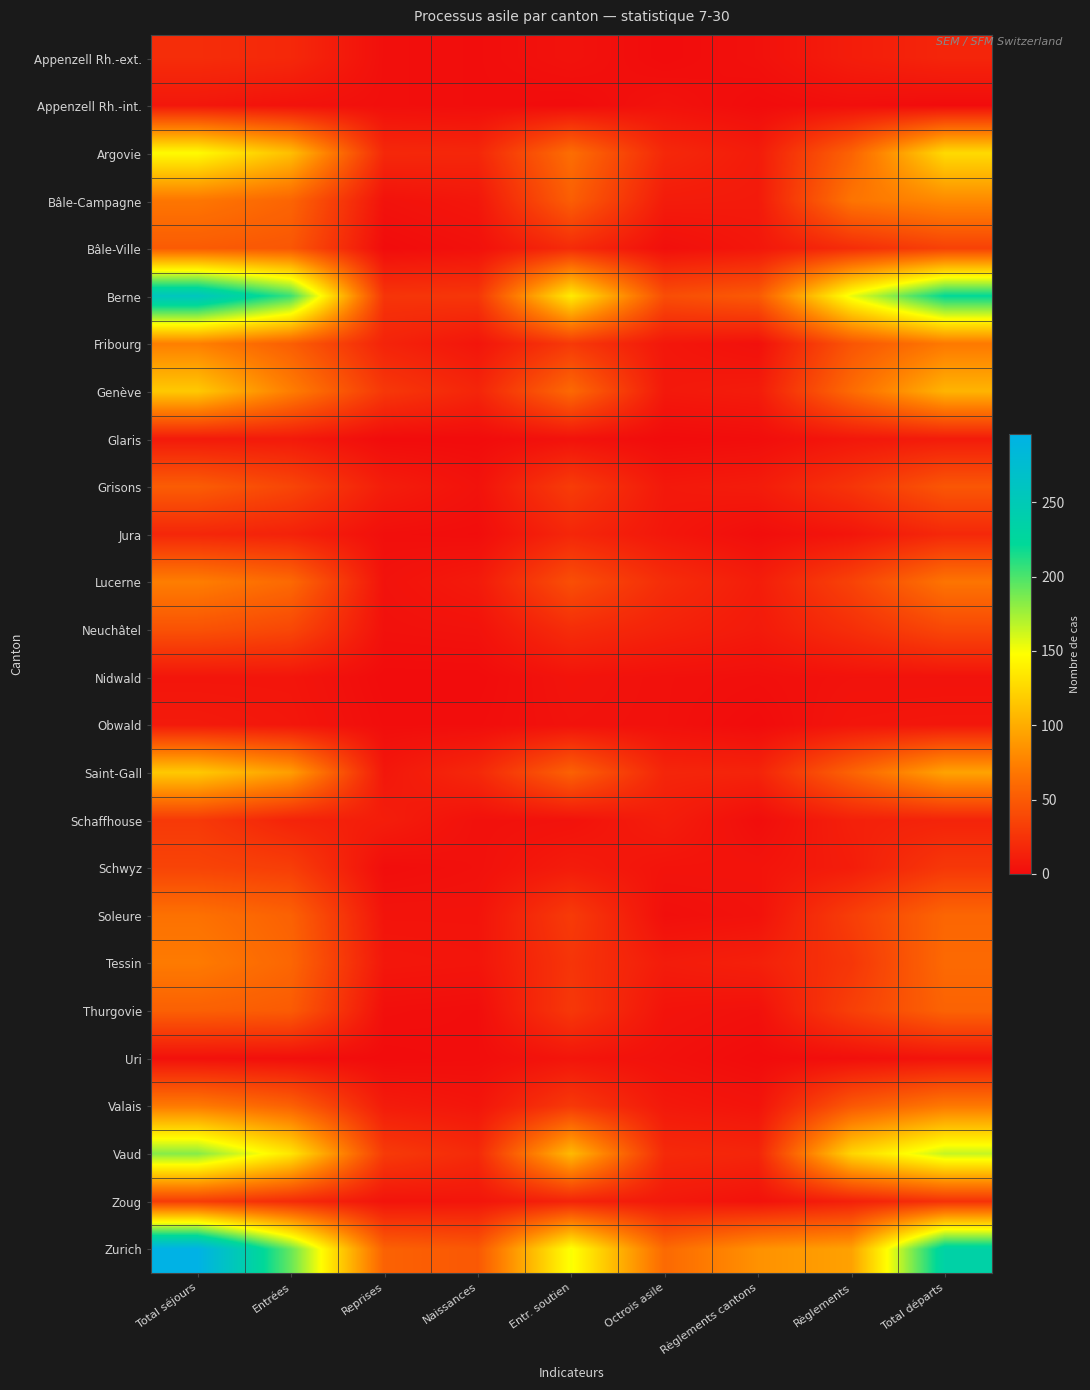

Reading left to right, list all the values displayed in this chart.

Appenzell Rh.-ext.: Total séjours=21	Entrées=18	Reprises=2	Naissances=1	Entr. soutien=4	Octrois asile=0	Règlements cantons=3	Règlements=11	Total départs=16
Appenzell Rh.-int.: Total séjours=7	Entrées=4	Reprises=2	Naissances=1	Entr. soutien=0	Octrois asile=4	Règlements cantons=0	Règlements=2	Total départs=0
Argovie: Total séjours=146	Entrées=111	Reprises=18	Naissances=17	Entr. soutien=63	Octrois asile=18	Règlements cantons=10	Règlements=56	Total départs=127
Bâle-Campagne: Total séjours=68	Entrées=57	Reprises=4	Naissances=7	Entr. soutien=53	Octrois asile=10	Règlements cantons=9	Règlements=67	Total départs=80
Bâle-Ville: Total séjours=51	Entrées=48	Reprises=0	Naissances=3	Entr. soutien=20	Octrois asile=2	Règlements cantons=7	Règlements=21	Total départs=34
Berne: Total séjours=258	Entrées=205	Reprises=26	Naissances=27	Entr. soutien=137	Octrois asile=42	Règlements cantons=50	Règlements=154	Total départs=222
Fribourg: Total séjours=74	Entrées=53	Reprises=15	Naissances=6	Entr. soutien=29	Octrois asile=7	Règlements cantons=3	Règlements=47	Total départs=70
Genève: Total séjours=117	Entrées=73	Reprises=28	Naissances=16	Entr. soutien=60	Octrois asile=8	Règlements cantons=10	Règlements=61	Total départs=105
Glaris: Total séjours=9	Entrées=9	Reprises=0	Naissances=0	Entr. soutien=4	Octrois asile=0	Règlements cantons=1	Règlements=7	Total départs=10
Grisons: Total séjours=52	Entrées=37	Reprises=11	Naissances=4	Entr. soutien=31	Octrois asile=8	Règlements cantons=10	Règlements=26	Total départs=48
Jura: Total séjours=17	Entrées=14	Reprises=2	Naissances=1	Entr. soutien=17	Octrois asile=7	Règlements cantons=1	Règlements=6	Total départs=18
Lucerne: Total séjours=73	Entrées=60	Reprises=4	Naissances=9	Entr. soutien=43	Octrois asile=21	Règlements cantons=11	Règlements=35	Total départs=67
Neuchâtel: Total séjours=45	Entrées=38	Reprises=3	Naissances=4	Entr. soutien=21	Octrois asile=14	Règlements cantons=9	Règlements=22	Total départs=38
Nidwald: Total séjours=6	Entrées=6	Reprises=0	Naissances=0	Entr. soutien=5	Octrois asile=3	Règlements cantons=2	Règlements=4	Total départs=4
Obwald: Total séjours=9	Entrées=7	Reprises=1	Naissances=1	Entr. soutien=4	Octrois asile=3	Règlements cantons=0	Règlements=6	Total départs=7
Saint-Gall: Total séjours=117	Entrées=92	Reprises=7	Naissances=18	Entr. soutien=55	Octrois asile=16	Règlements cantons=15	Règlements=56	Total départs=95
Schaffhouse: Total séjours=29	Entrées=15	Reprises=11	Naissances=3	Entr. soutien=4	Octrois asile=11	Règlements cantons=1	Règlements=13	Total départs=15
Schwyz: Total séjours=36	Entrées=32	Reprises=1	Naissances=3	Entr. soutien=10	Octrois asile=5	Règlements cantons=5	Règlements=11	Total départs=28
Soleure: Total séjours=65	Entrées=55	Reprises=5	Naissances=5	Entr. soutien=30	Octrois asile=2	Règlements cantons=4	Règlements=32	Total départs=58
Tessin: Total séjours=71	Entrées=58	Reprises=7	Naissances=6	Entr. soutien=26	Octrois asile=10	Règlements cantons=13	Règlements=27	Total départs=60
Thurgovie: Total séjours=54	Entrées=51	Reprises=2	Naissances=1	Entr. soutien=28	Octrois asile=5	Règlements cantons=3	Règlements=33	Total départs=56
Uri: Total séjours=3	Entrées=2	Reprises=0	Naissances=1	Entr. soutien=6	Octrois asile=3	Règlements cantons=0	Règlements=2	Total départs=5
Valais: Total séjours=71	Entrées=55	Reprises=10	Naissances=6	Entr. soutien=29	Octrois asile=8	Règlements cantons=5	Règlements=49	Total départs=70
Vaud: Total séjours=183	Entrées=134	Reprises=30	Naissances=19	Entr. soutien=108	Octrois asile=19	Règlements cantons=16	Règlements=124	Total départs=165
Zoug: Total séjours=31	Entrées=20	Reprises=5	Naissances=6	Entr. soutien=15	Octrois asile=8	Règlements cantons=4	Règlements=13	Total départs=24
Zurich: Total séjours=296	Entrées=192	Reprises=55	Naissances=49	Entr. soutien=150	Octrois asile=60	Règlements cantons=85	Règlements=94	Total départs=235